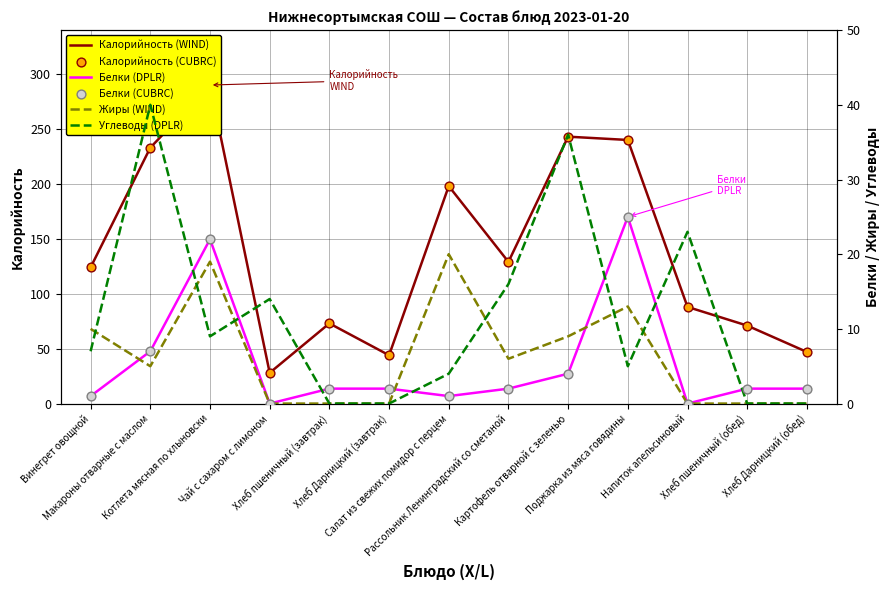

At how many categories does at least one series exceed 65?

10